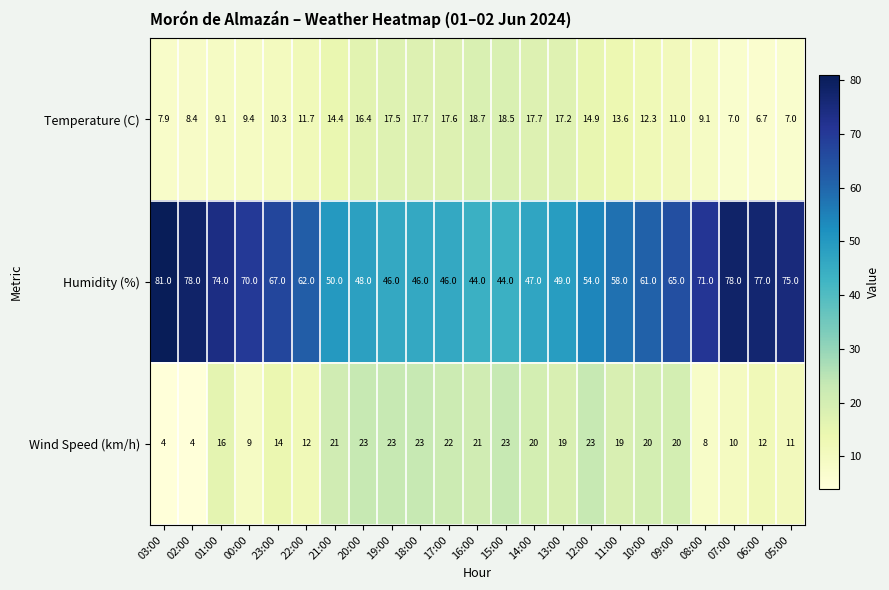

What is the average value of the Wind Speed (km/h) series?

16.4